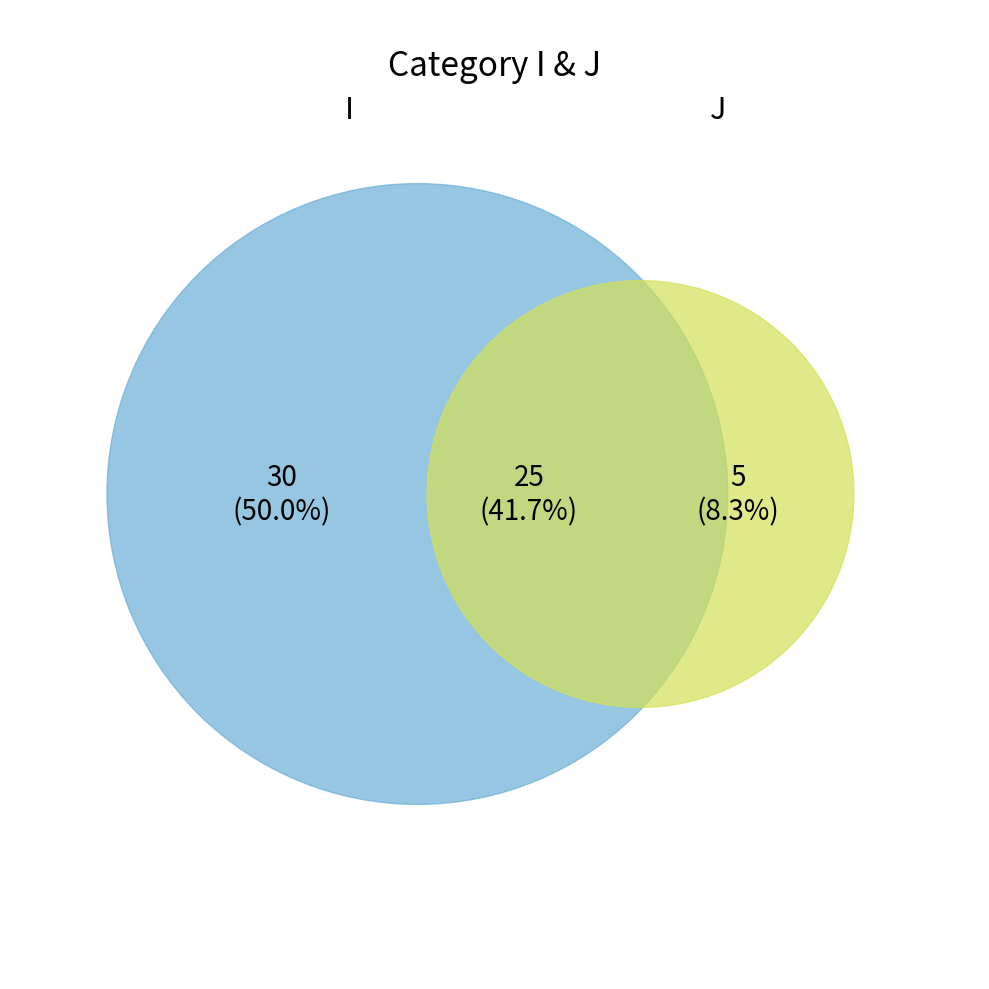

Does I represent more than half of the total?

Yes